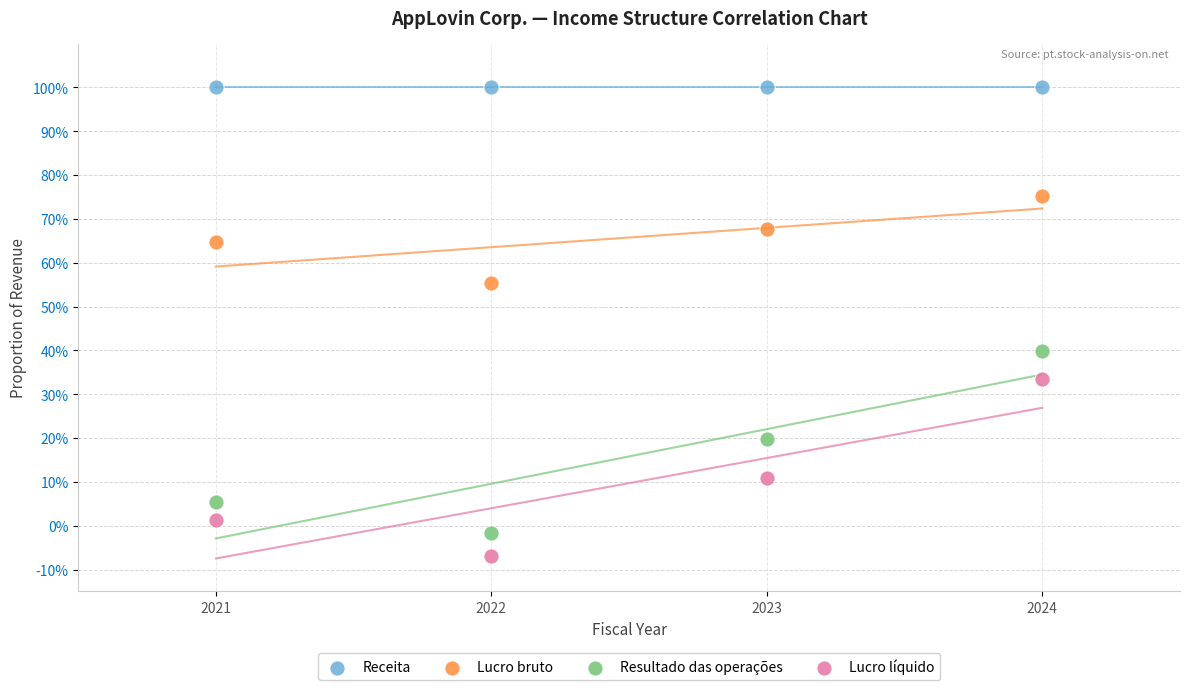

Which series reaches the minimum Y coordinate?

Lucro líquido